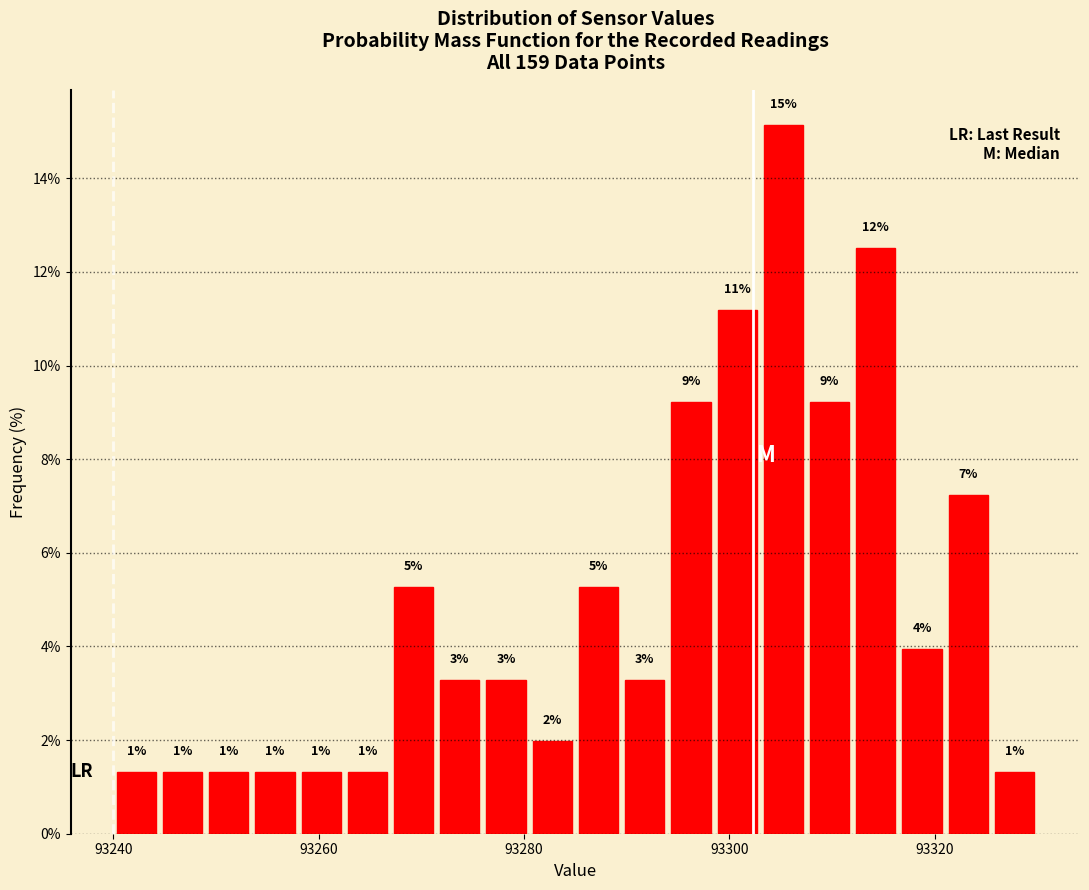

Read against the x-axis, roughly where is the centre of the tallest bar?

93306